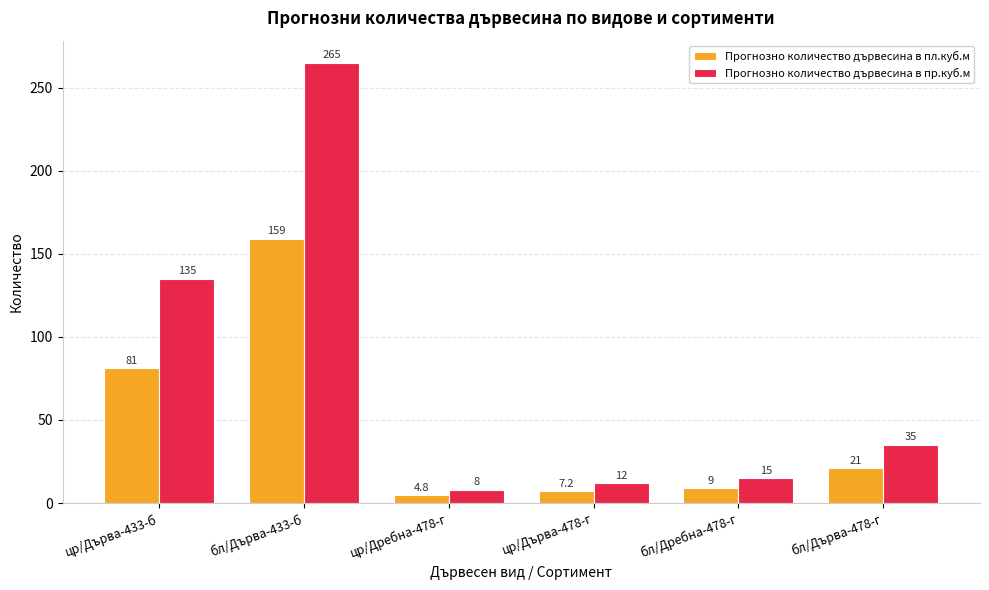

Reading left to right, extract all data points from this chart.

Прогнозно количество дървесина в пл.куб.м: 81.0	159.0	4.8	7.2	9.0	21.0
Прогнозно количество дървесина в пр.куб.м: 135.0	265.0	8.0	12.0	15.0	35.0